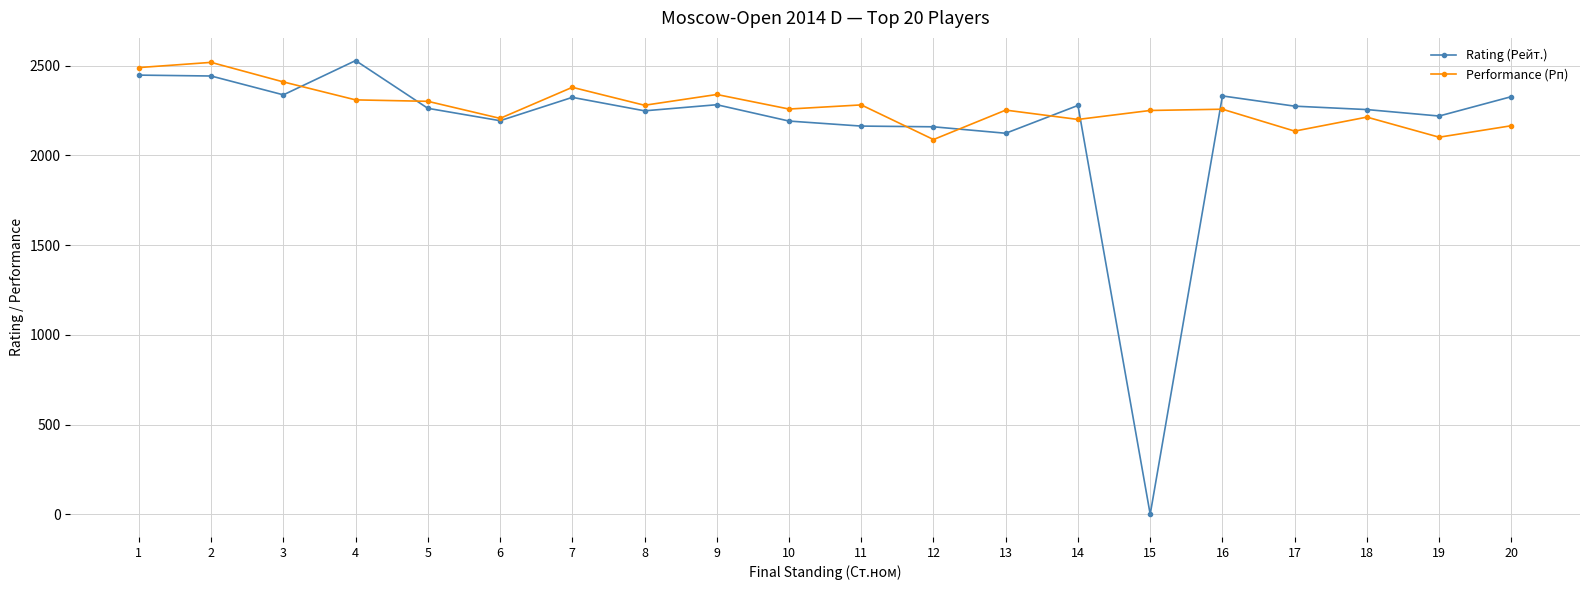

Which series has the largest total across all categories?

Performance (Рп)